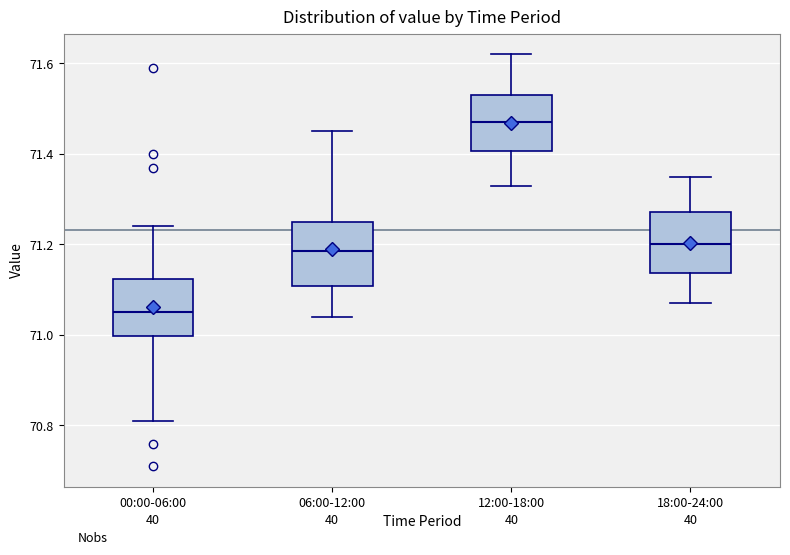

Which box's median line is the highest?

12:00-18:00